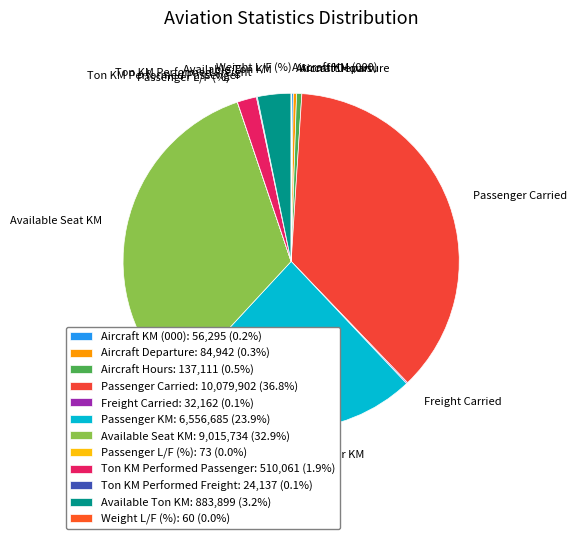

Do Passenger KM and Ton KM Performed Passenger together represent more than half of the pie?

No